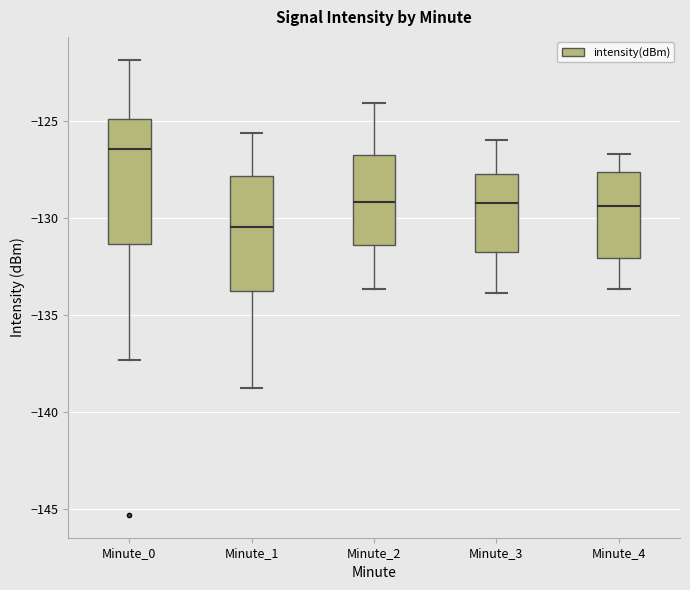

Which box is the tallest, from its lower edge to its upper edge?

Minute_0